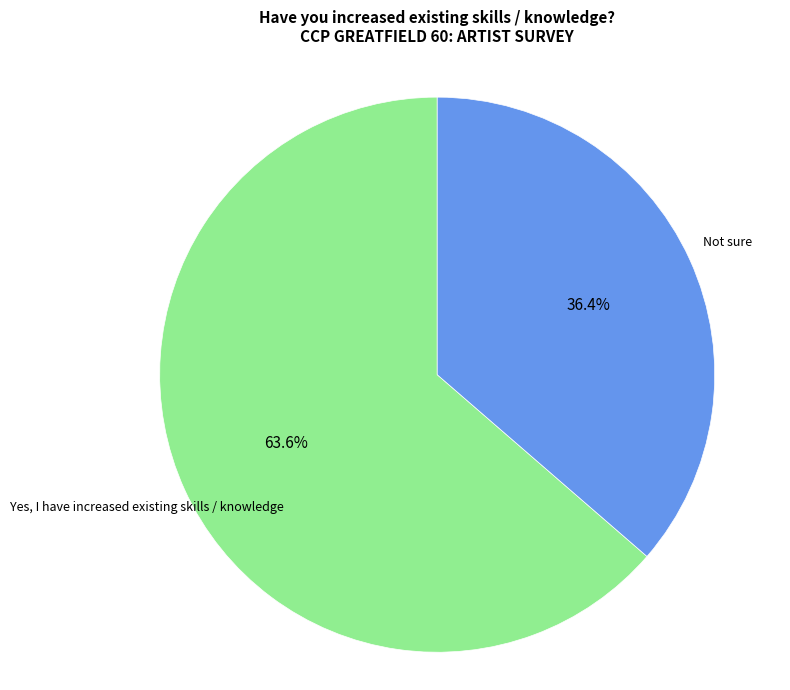

How many slices are in this pie chart?

2